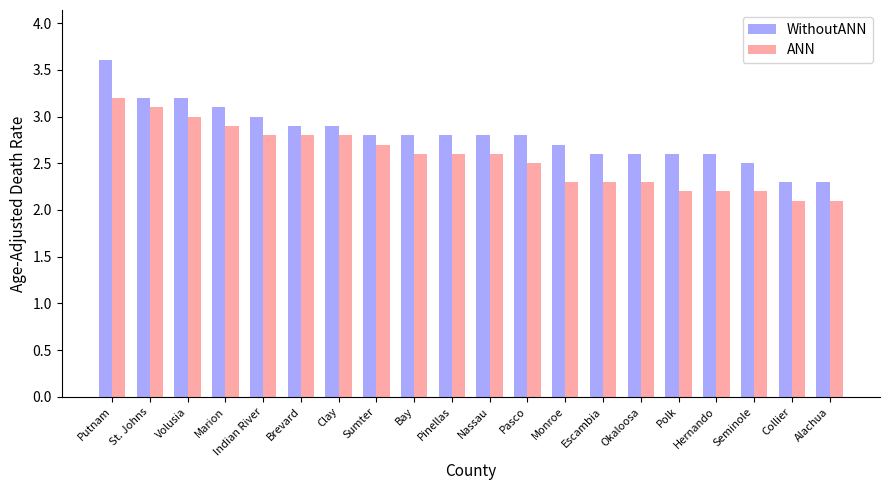

What is the sum of all WithoutANN values?

56.1